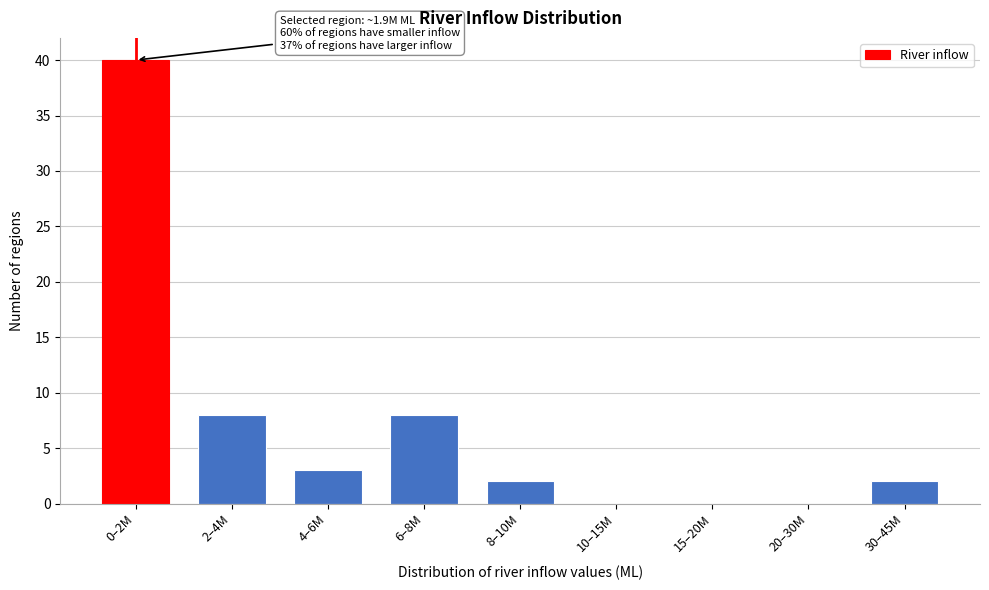

Reading left to right, list all the values displayed in this chart.

0–2M=40	2–4M=8	4–6M=3	6–8M=8	8–10M=2	10–15M=0	15–20M=0	20–30M=0	30–45M=2